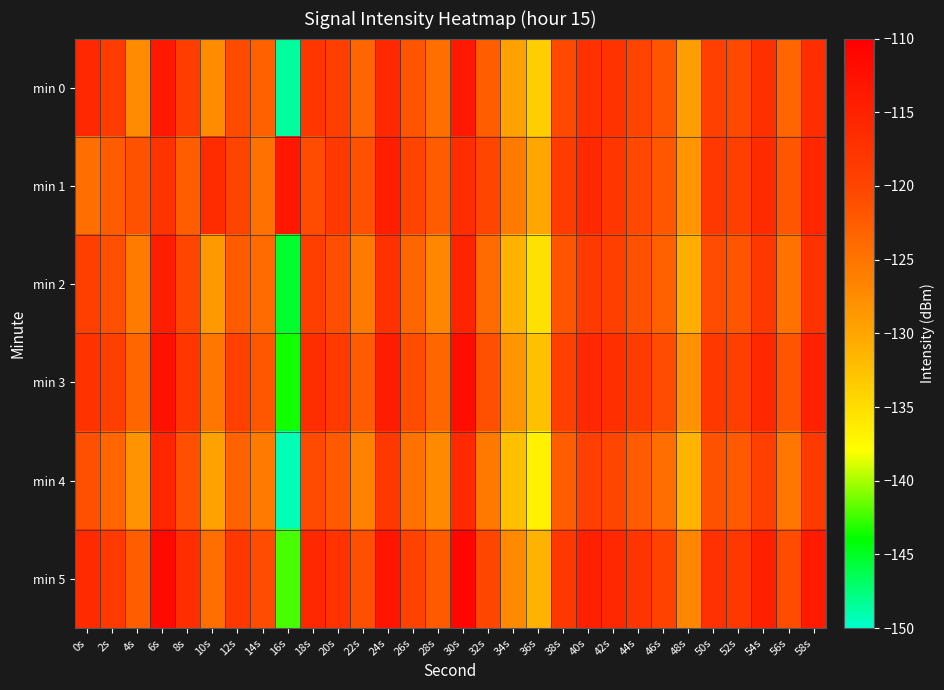

Reading left to right, extract all data points from this chart.

min 0: 0s=-115.9	2s=-118.8	4s=-127.4	6s=-113.9	8s=-118.9	10s=-127.4	12s=-120.6	14s=-122.9	16s=-148.5	18s=-117.8	20s=-119.4	22s=-123.3	24s=-115.8	26s=-121.7	28s=-124.4	30s=-113.9	32s=-122.6	34s=-129.6	36s=-133.7	38s=-120.3	40s=-117.3	42s=-117.6	44s=-119.7	46s=-121.7	48s=-129.3	50s=-119.5	52s=-120.4	54s=-117.1	56s=-123.4	58s=-116.9
min 1: 0s=-124.3	2s=-122.4	4s=-121.4	6s=-117.6	8s=-122.6	10s=-116.5	12s=-119.9	14s=-124.7	16s=-113.7	18s=-120.9	20s=-118.2	22s=-121.3	24s=-114.6	26s=-119.9	28s=-122.3	30s=-116.8	32s=-120.1	34s=-125.7	36s=-130.2	38s=-118.9	40s=-116.0	42s=-117.9	44s=-120.5	46s=-122.0	48s=-128.6	50s=-118.1	52s=-119.2	54s=-116.3	56s=-122.0	58s=-115.7
min 2: 0s=-119.3	2s=-121.2	4s=-125.7	6s=-114.6	8s=-120.1	10s=-128.9	12s=-122.5	14s=-124.0	16s=-145.2	18s=-119.3	20s=-121.0	22s=-125.7	24s=-117.2	26s=-123.5	28s=-126.8	30s=-115.3	32s=-124.0	34s=-131.2	36s=-135.5	38s=-121.8	40s=-118.5	42s=-119.2	44s=-121.5	46s=-123.0	48s=-130.8	50s=-120.8	52s=-121.8	54s=-118.2	56s=-124.8	58s=-117.5
min 3: 0s=-117.5	2s=-119.2	4s=-123.5	6s=-112.6	8s=-117.9	10s=-125.2	12s=-119.5	14s=-121.9	16s=-143.5	18s=-116.8	20s=-118.3	22s=-122.5	24s=-114.2	26s=-120.8	28s=-123.5	30s=-112.1	32s=-121.2	34s=-128.5	36s=-132.5	38s=-119.5	40s=-115.8	42s=-116.9	44s=-118.8	46s=-120.8	48s=-128.0	50s=-118.2	52s=-119.3	54s=-115.8	56s=-121.8	58s=-115.0
min 4: 0s=-121.2	2s=-123.5	4s=-128.2	6s=-115.7	8s=-121.2	10s=-129.7	12s=-123.2	14s=-125.7	16s=-149.2	18s=-120.7	20s=-122.2	22s=-126.5	24s=-118.2	26s=-124.8	28s=-127.2	30s=-116.2	32s=-125.5	34s=-132.5	36s=-136.8	38s=-122.8	40s=-119.5	42s=-120.2	44s=-122.5	46s=-124.2	48s=-131.5	50s=-121.5	52s=-122.2	54s=-119.5	56s=-125.2	58s=-118.5
min 5: 0s=-116.2	2s=-118.5	4s=-122.8	6s=-111.6	8s=-116.8	10s=-124.2	12s=-118.2	14s=-120.8	16s=-142.2	18s=-115.8	20s=-117.5	22s=-121.2	24s=-113.2	26s=-119.7	28s=-122.2	30s=-111.2	32s=-120.2	34s=-127.2	36s=-131.2	38s=-118.2	40s=-114.8	42s=-115.8	44s=-117.8	46s=-119.7	48s=-127.0	50s=-117.2	52s=-118.2	54s=-114.8	56s=-120.8	58s=-114.0